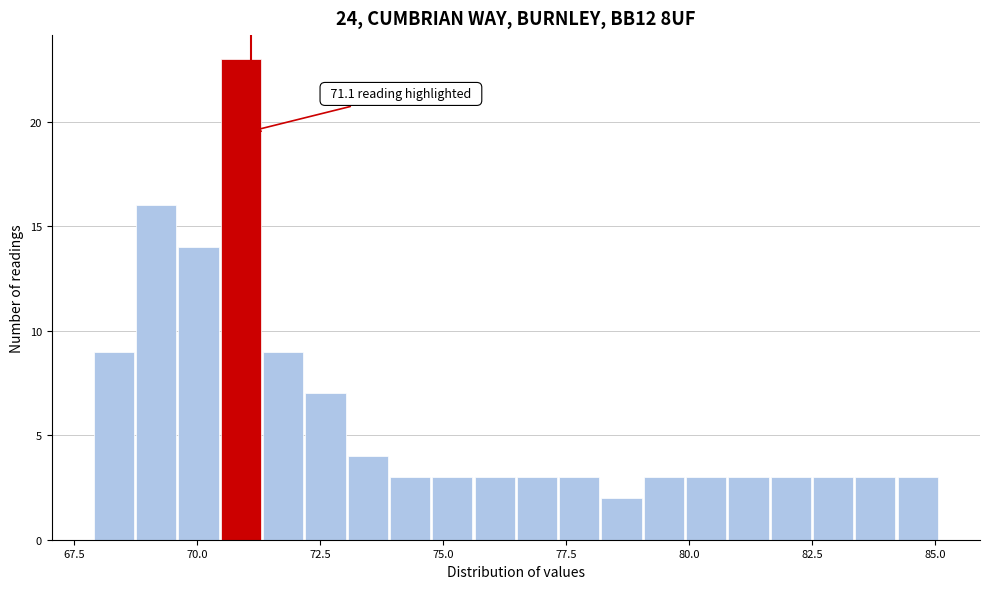

Around what value on the x-axis is the tallest bar? Give the approximate position of its centre, as read against the axis.

71.0